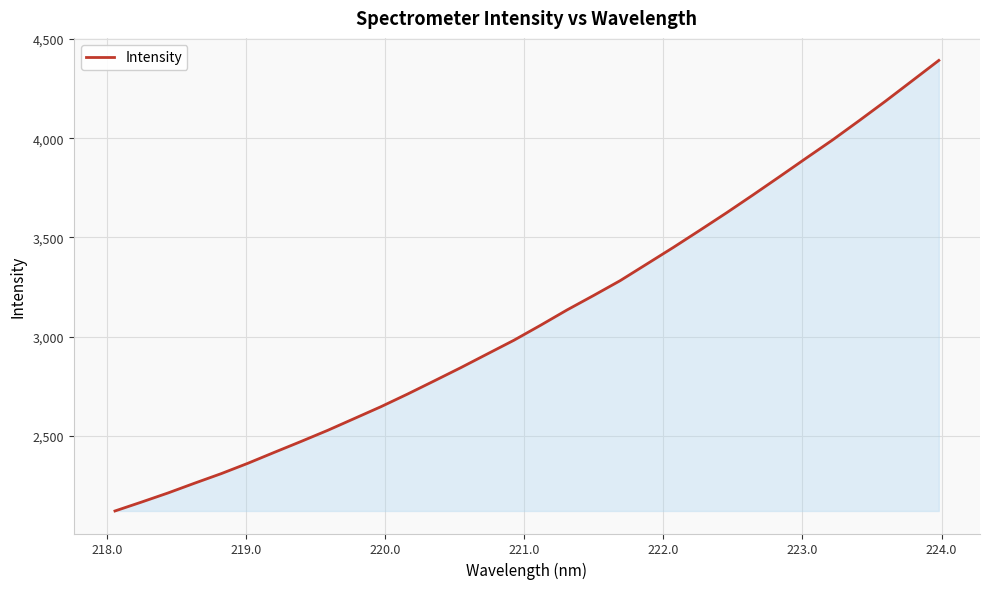

What is the maximum value shown in the chart?

4391.9